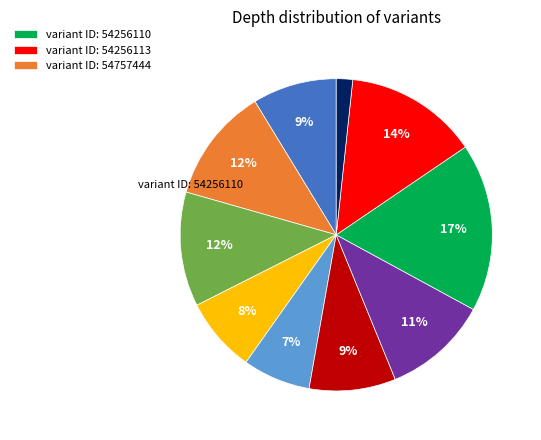

Does any single category account for the majority?

No